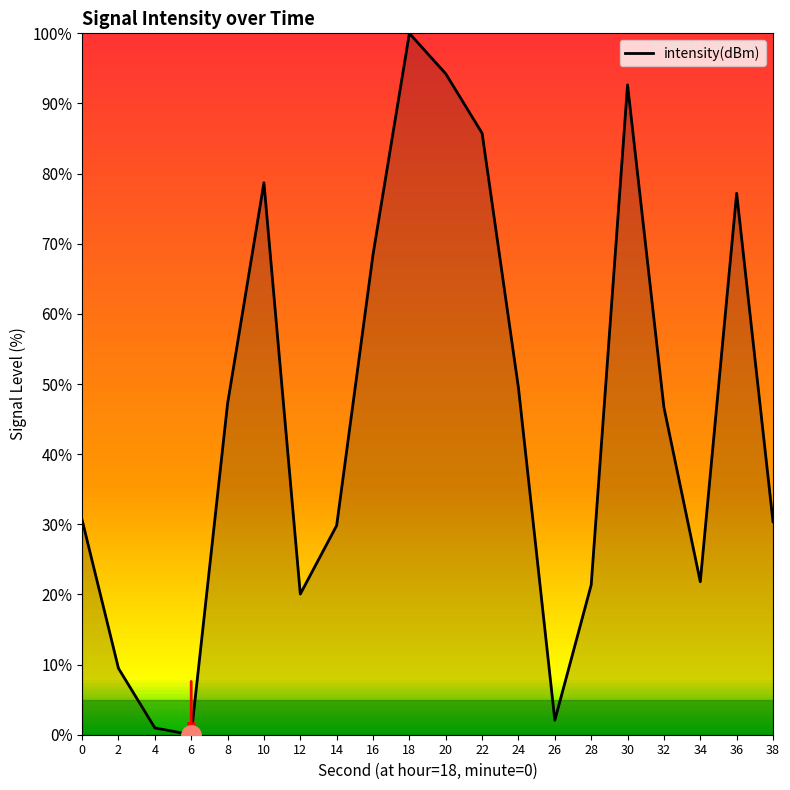

True or false: there are more than 1 points higher than both neighbors.

True